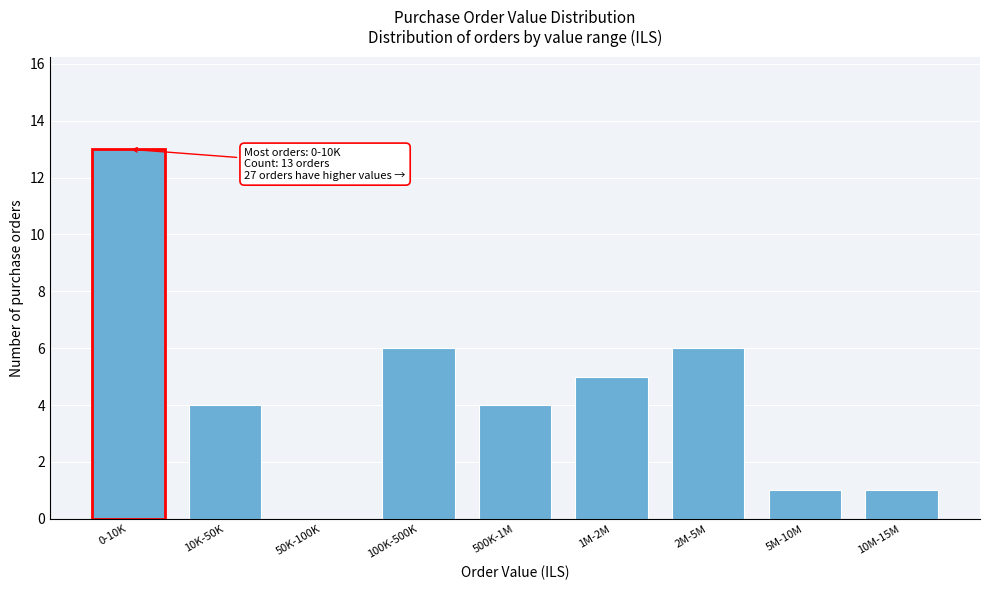

Reading left to right, list all the values displayed in this chart.

0-10K=13	10K-50K=4	50K-100K=0	100K-500K=6	500K-1M=4	1M-2M=5	2M-5M=6	5M-10M=1	10M-15M=1